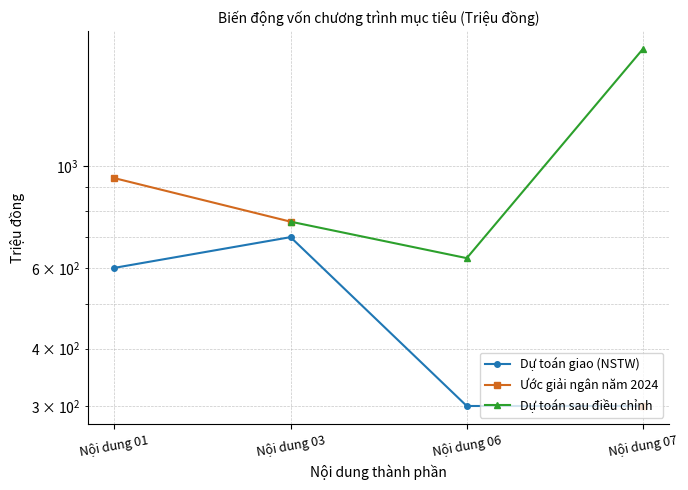

True or false: Dự toán sau điều chỉnh has a value of 923.7 at Nội dung 06.

False